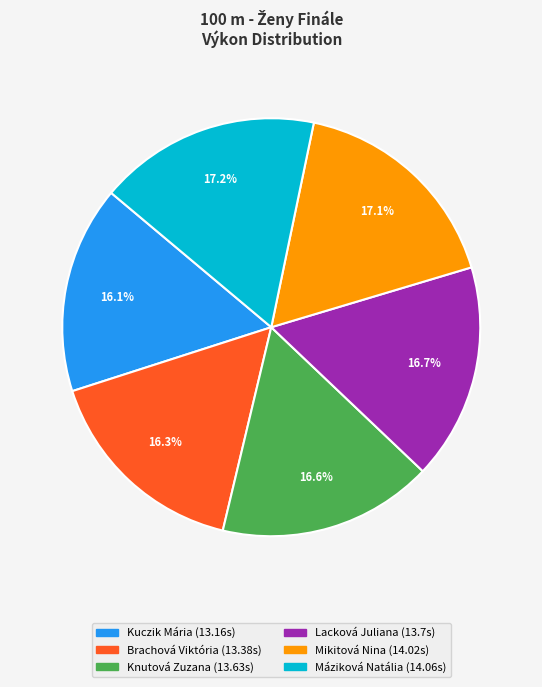

The Brachová Viktória slice represents 16% of the pie. True or false?

True